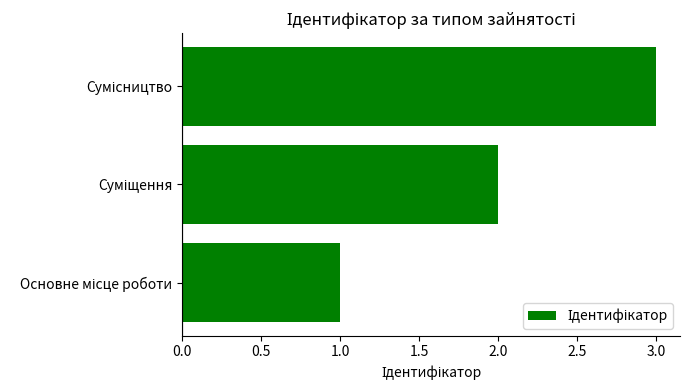

What is the greatest value displayed?

3